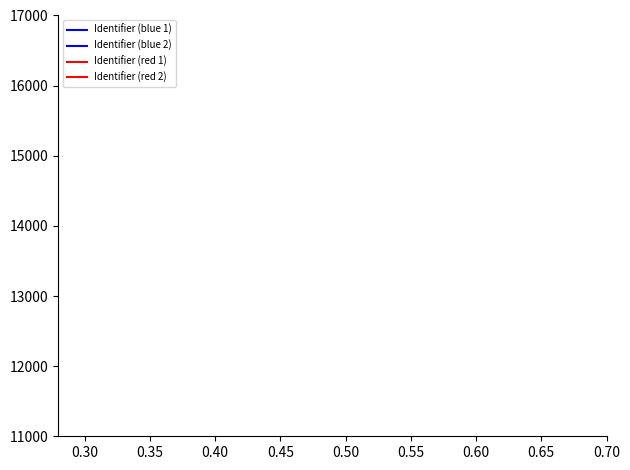

What are all the series names shown in the legend?

Identifier (blue 1), Identifier (blue 2), Identifier (red 1), Identifier (red 2)